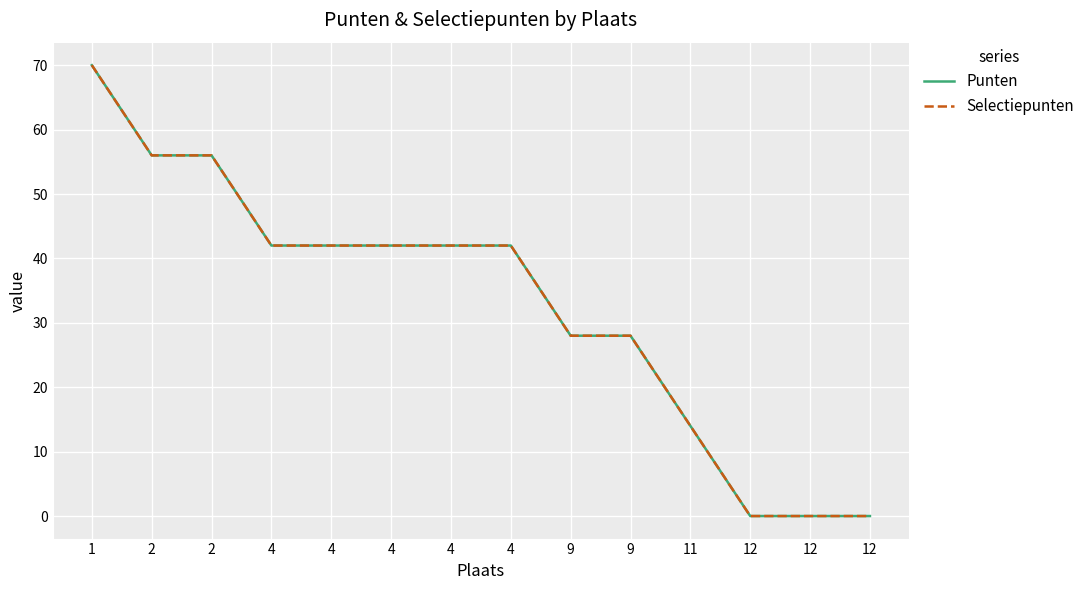

Is this an area chart (filled region under the line)?

No